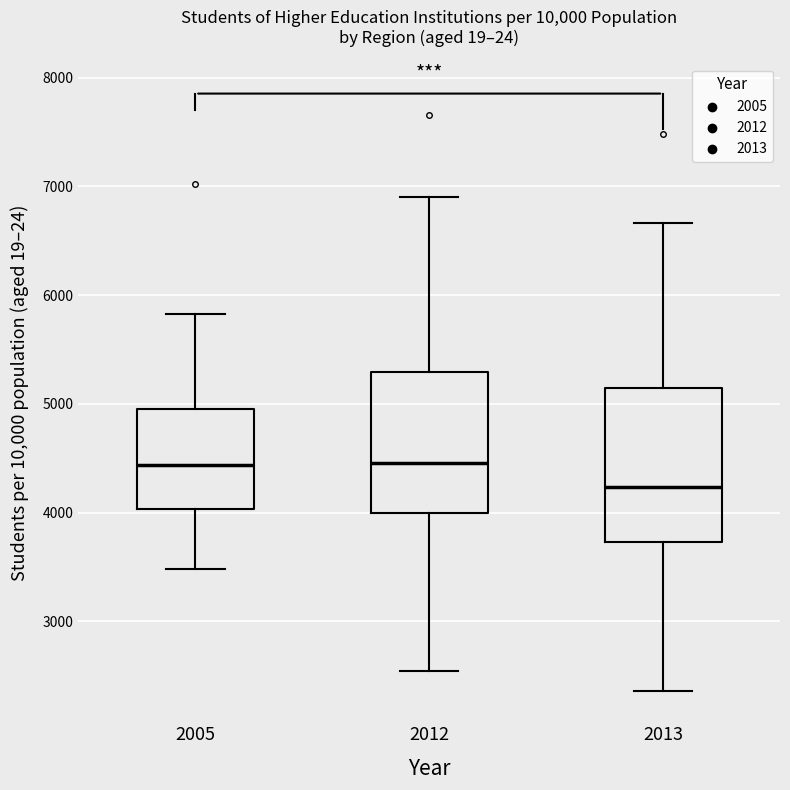

Which box is the tallest, from its lower edge to its upper edge?

2013